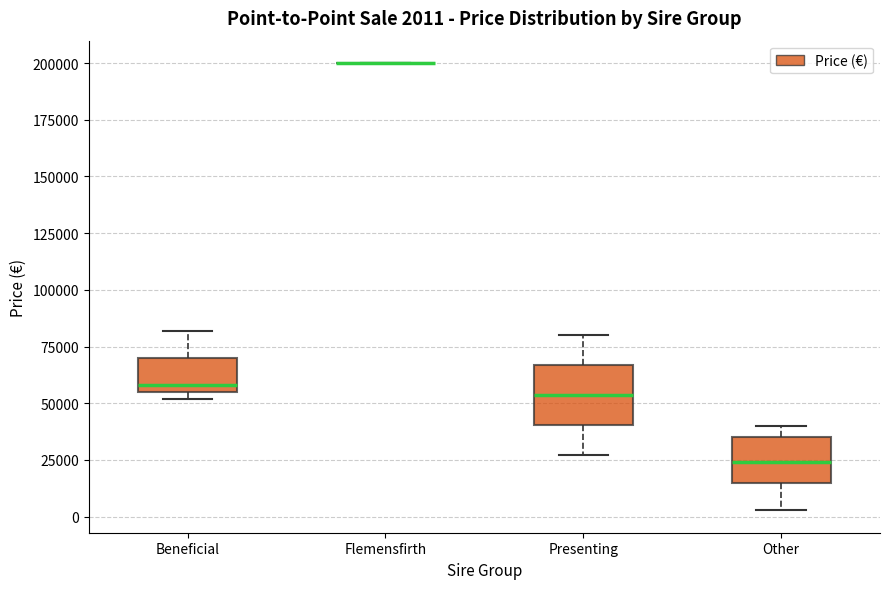

Comparing the boxes themselves (not the whiskers), which one is the tallest?

Presenting